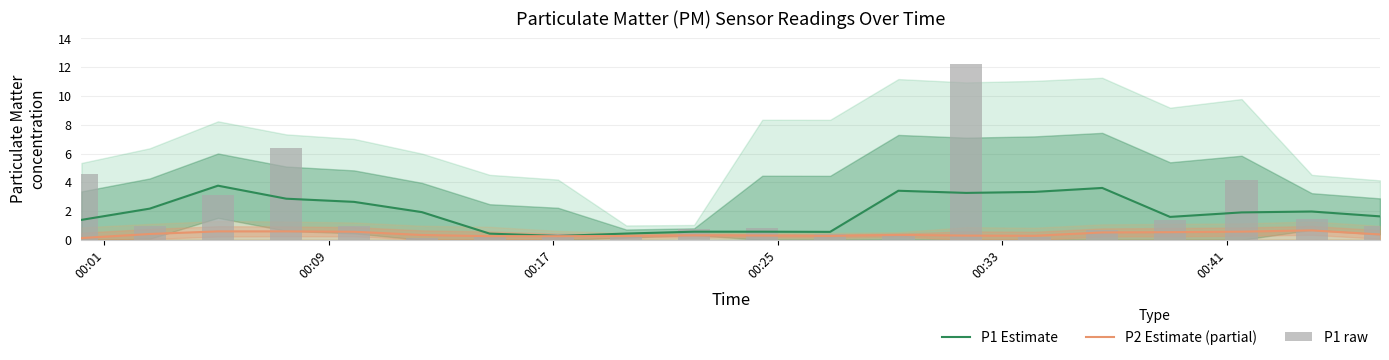

How many groups of bars are there?

20